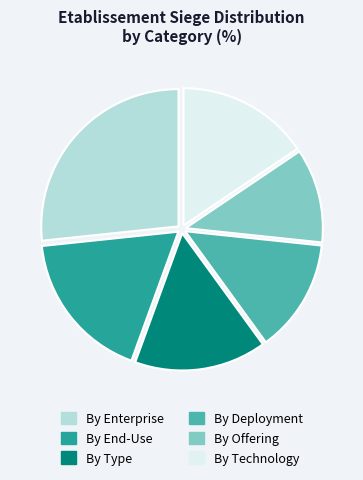

Which slice is the largest?

By Enterprise